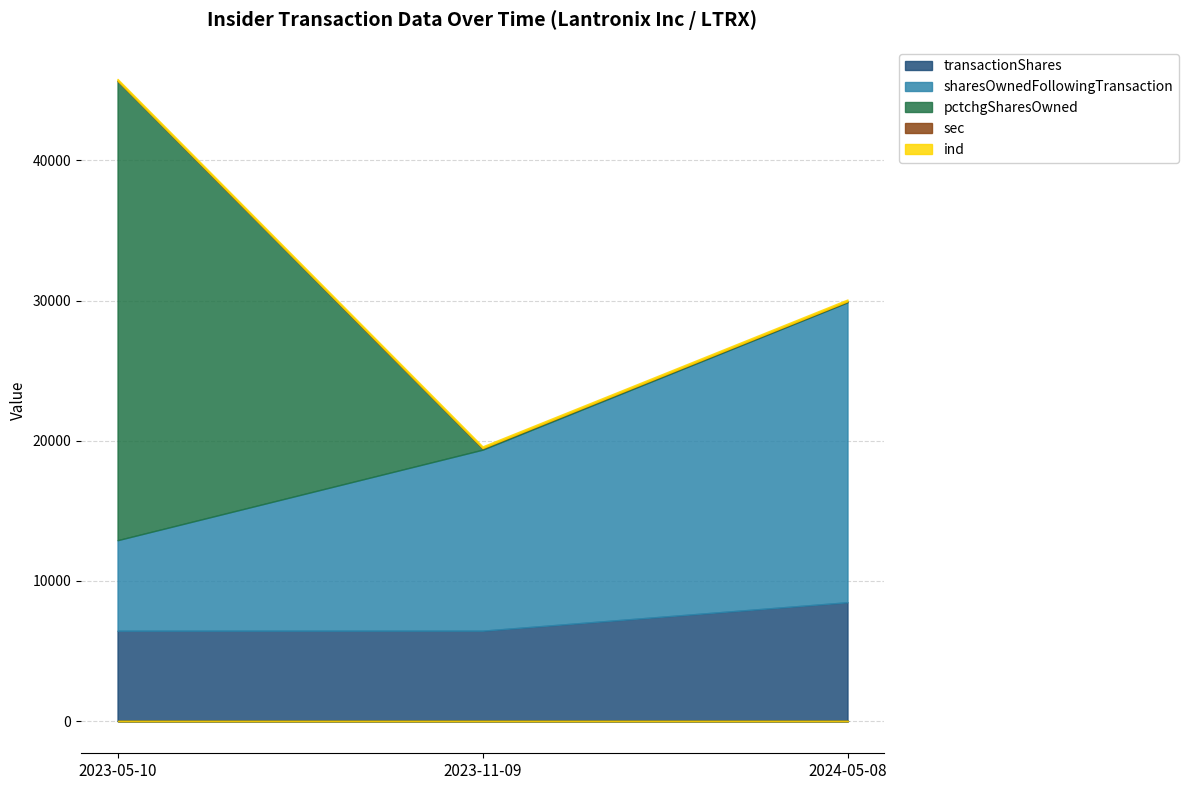

How many lines are shown in the chart?

5